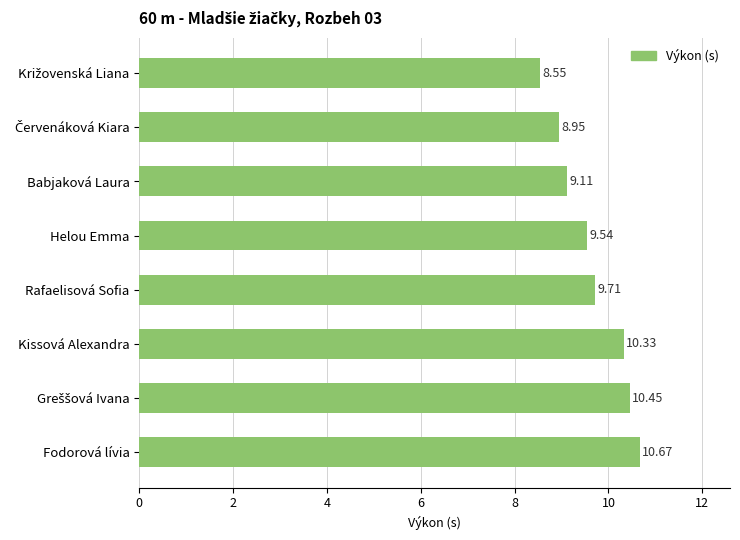

Which has a higher value, Rafaelisová Sofia or Helou Emma?

Rafaelisová Sofia